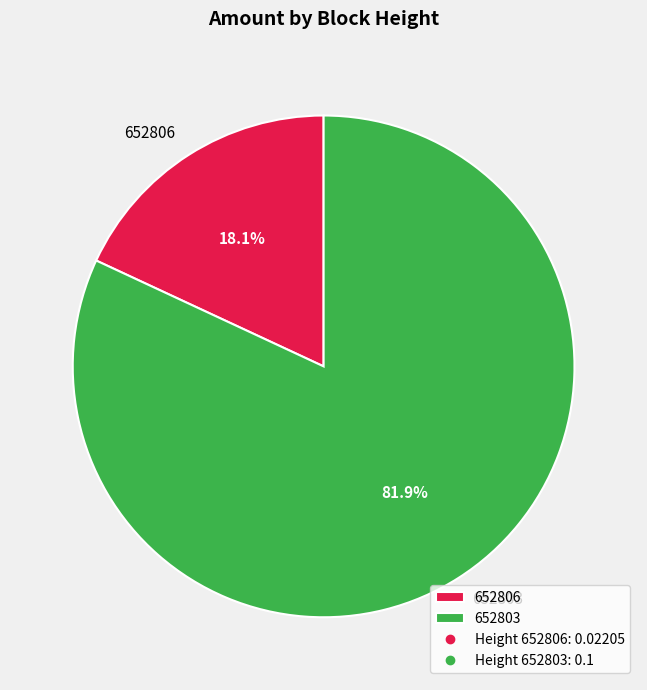

Rank the categories by value from highest to lowest.

652803, 652806